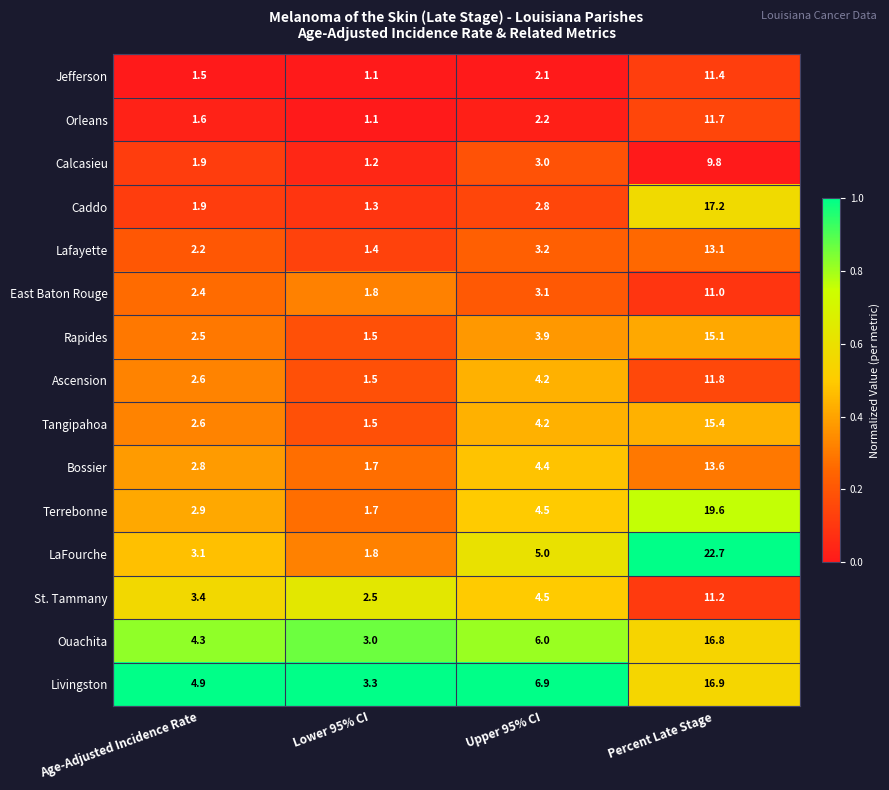

The Terrebonne series shows 26.5 at Percent Late Stage. True or false?

False